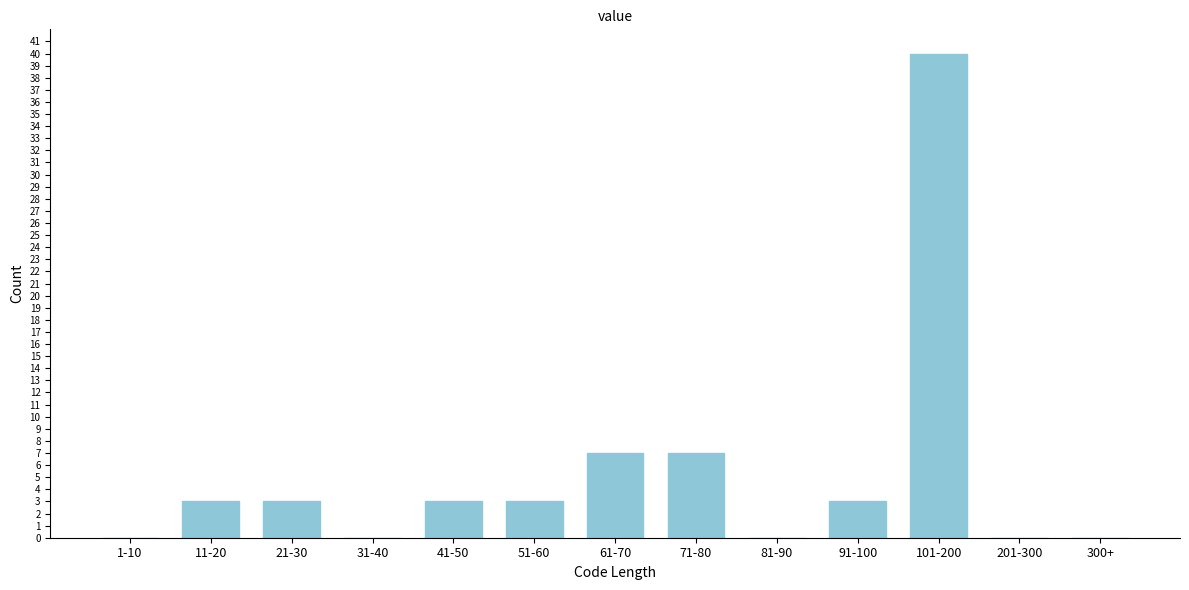

Reading left to right, transcribe all the data shown in this chart.

1-10=0	11-20=3	21-30=3	31-40=0	41-50=3	51-60=3	61-70=7	71-80=7	81-90=0	91-100=3	101-200=40	201-300=0	300+=0